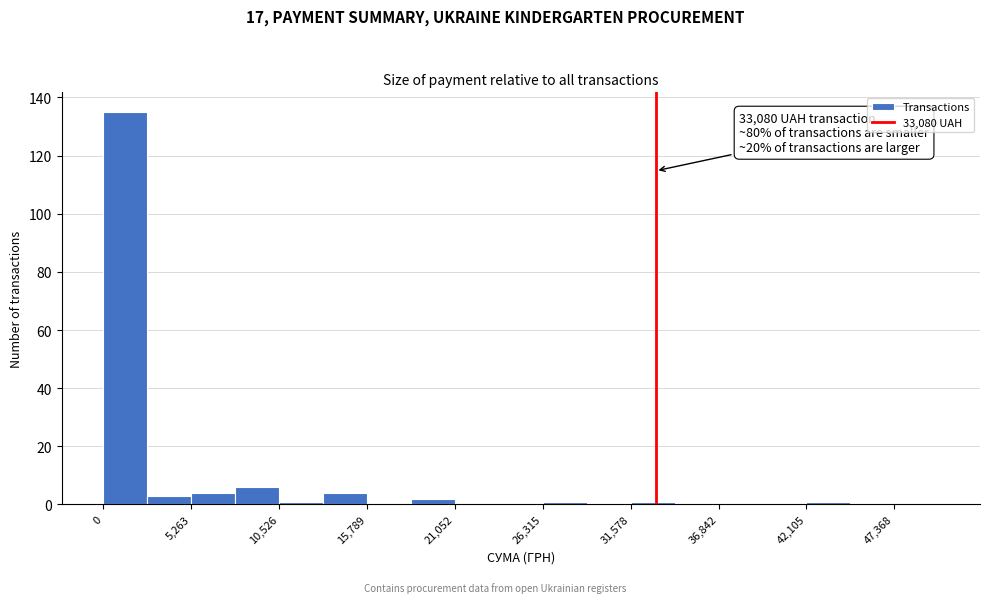

Around what value on the x-axis is the tallest bar? Give the approximate position of its centre, as read against the axis.

1000